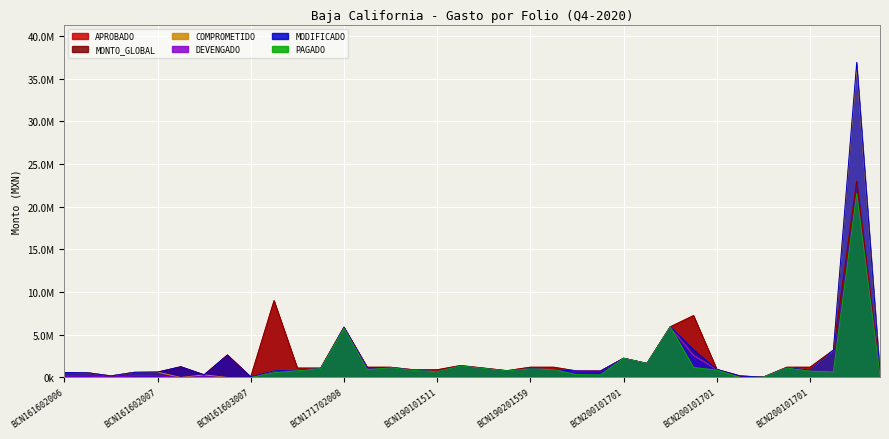

Read the MODIFICADO value at BCN200101701.

2250000.0